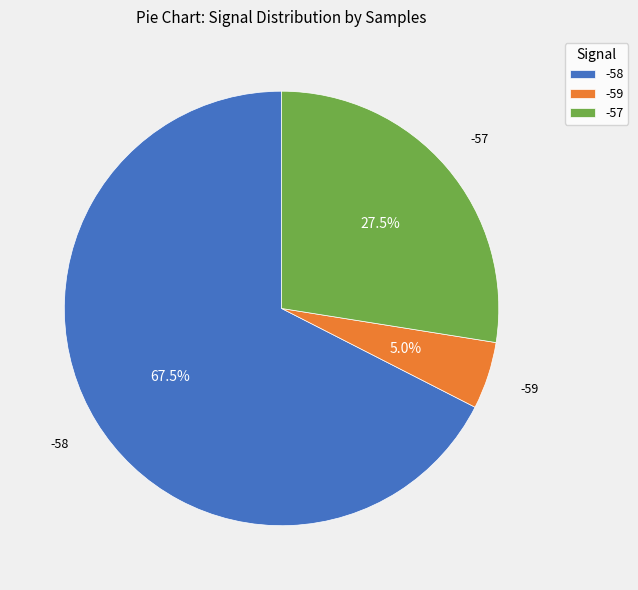

The -58 slice represents 14% of the pie. True or false?

False